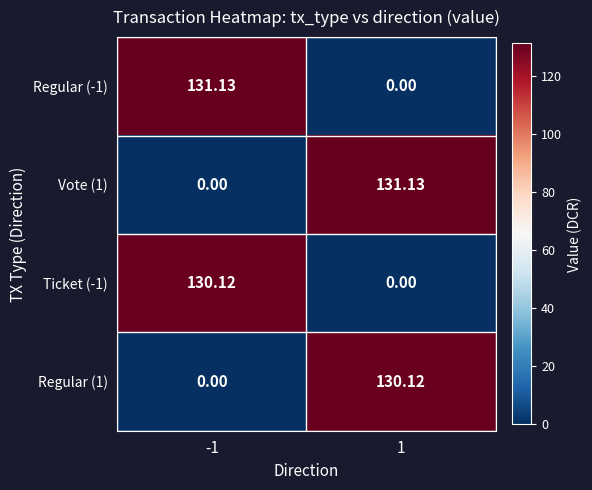

Is the value of Vote (1) at -1 greater than the value of Regular (1) at 1?

No